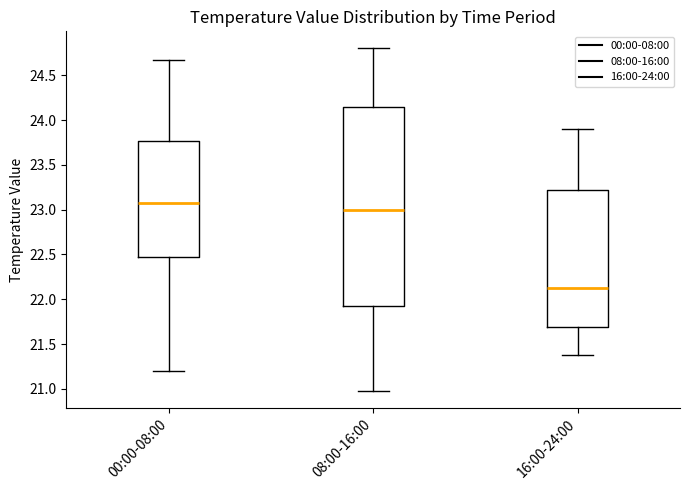

Where does the median line of the box for 08:00-16:00 sit on the y-axis? The values are not printed on the chart, so give them approximately, as read against the axis.

23.00